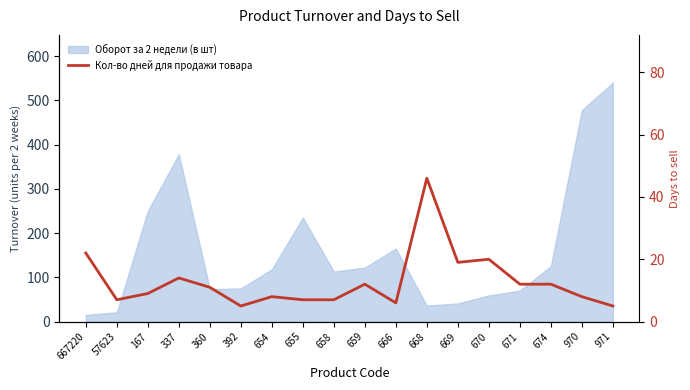

Reading left to right, extract all data points from this chart.

22	7	9	14	11	5	8	7	7	12	6	46	19	20	12	12	8	5